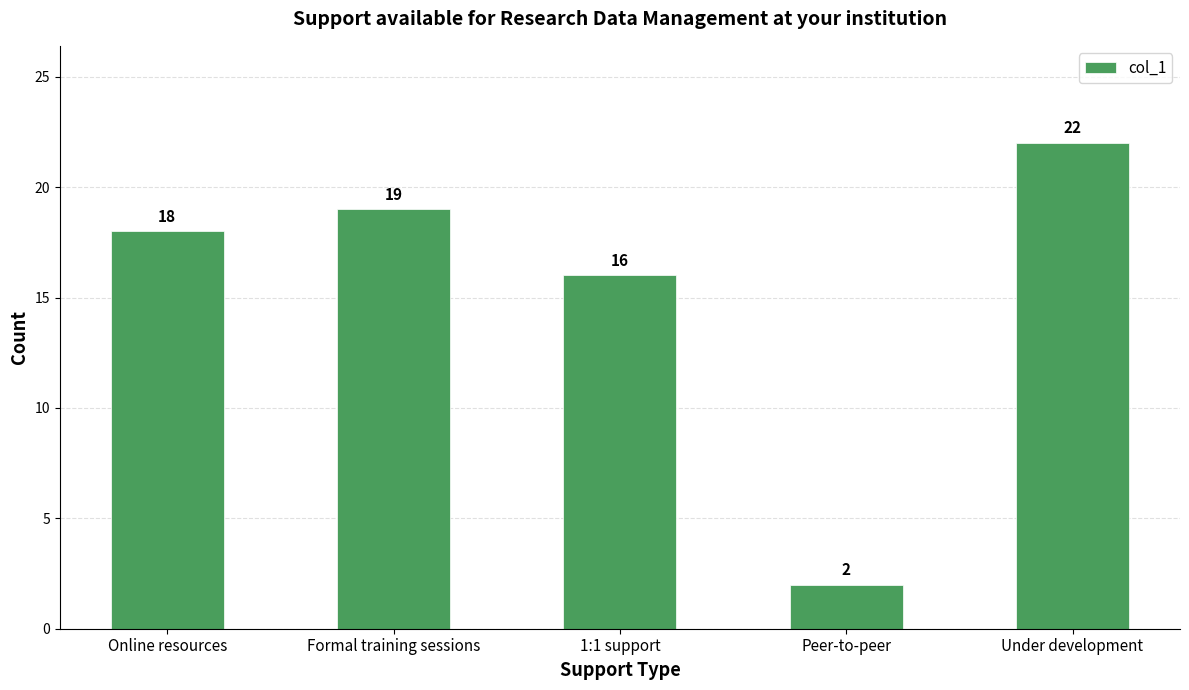

Reading left to right, extract all data points from this chart.

18	19	16	2	22